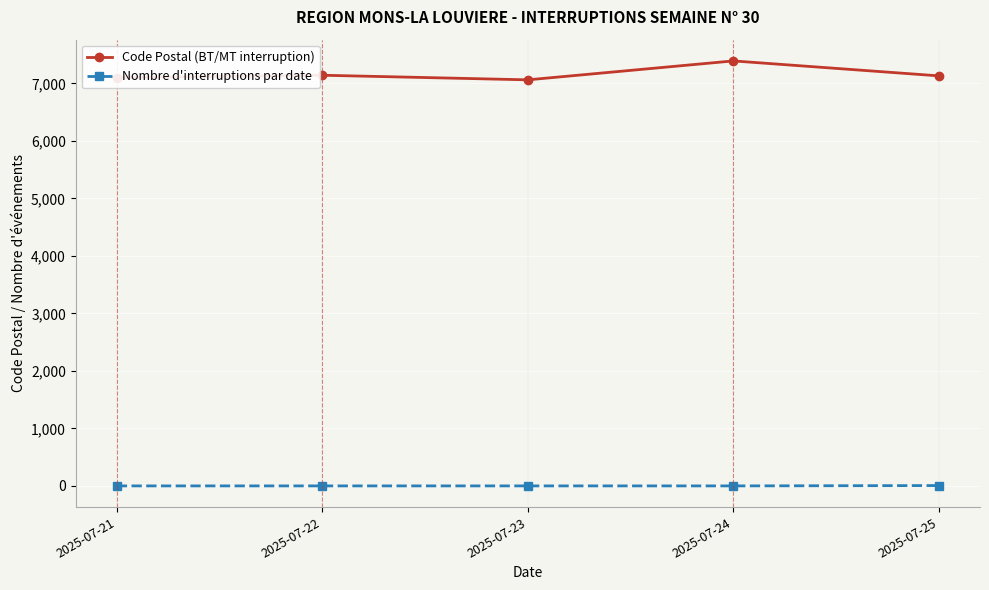

List the series in order of their overall mean, highest first.

Code Postal (BT/MT interruption), Nombre d'interruptions par date